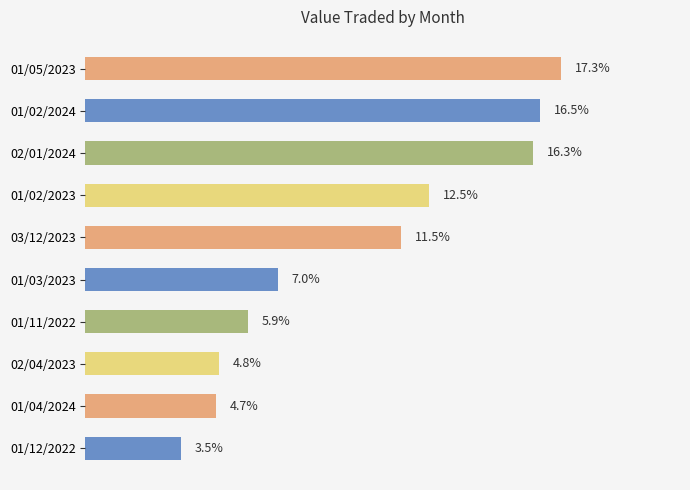

Where is the data nearest to the value 10?

03/12/2023